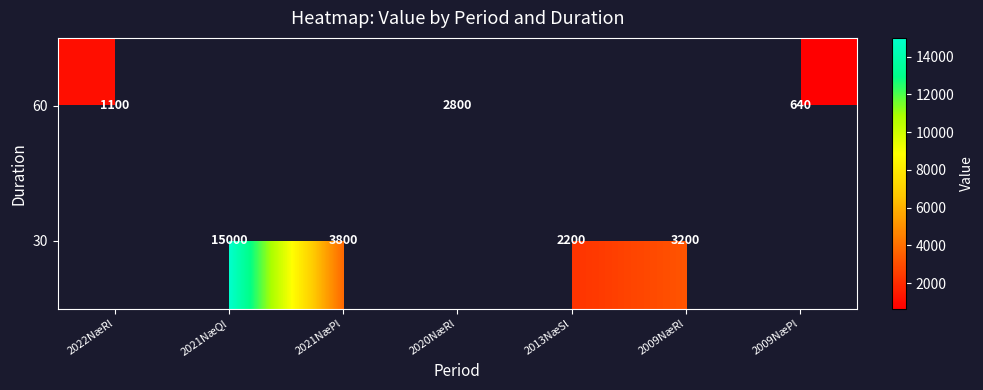

Is the value of 60 at 2009NæPl greater than the value of 30 at 2013NæSl?

No